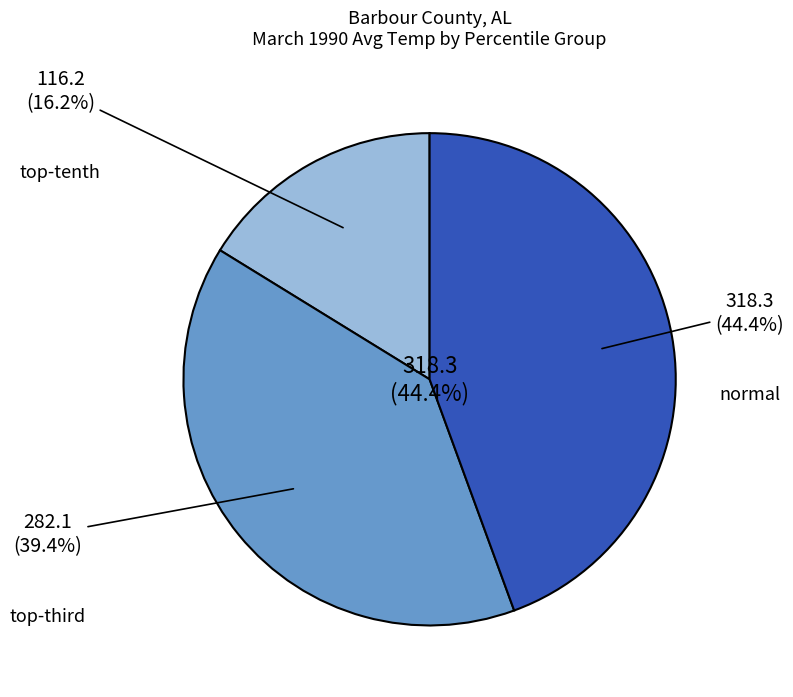

Does any single category account for the majority?

No